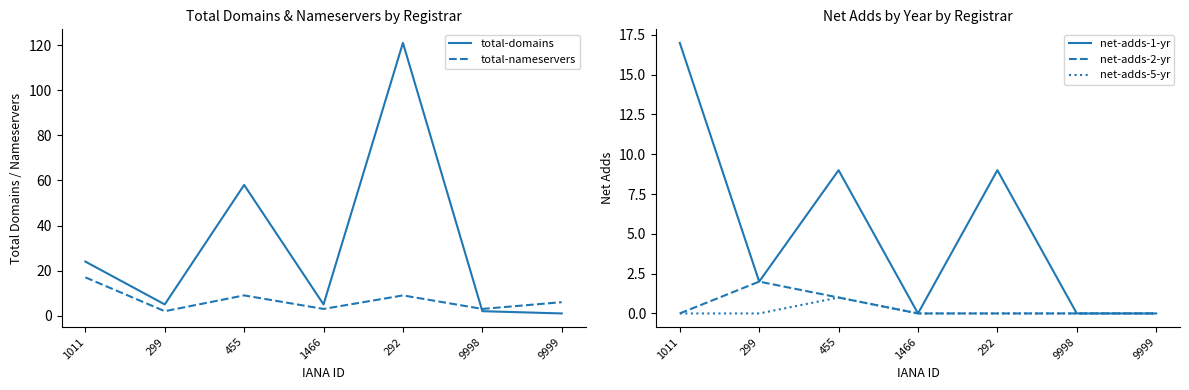

At which category does net-adds-5-yr reach its first local peak?

455